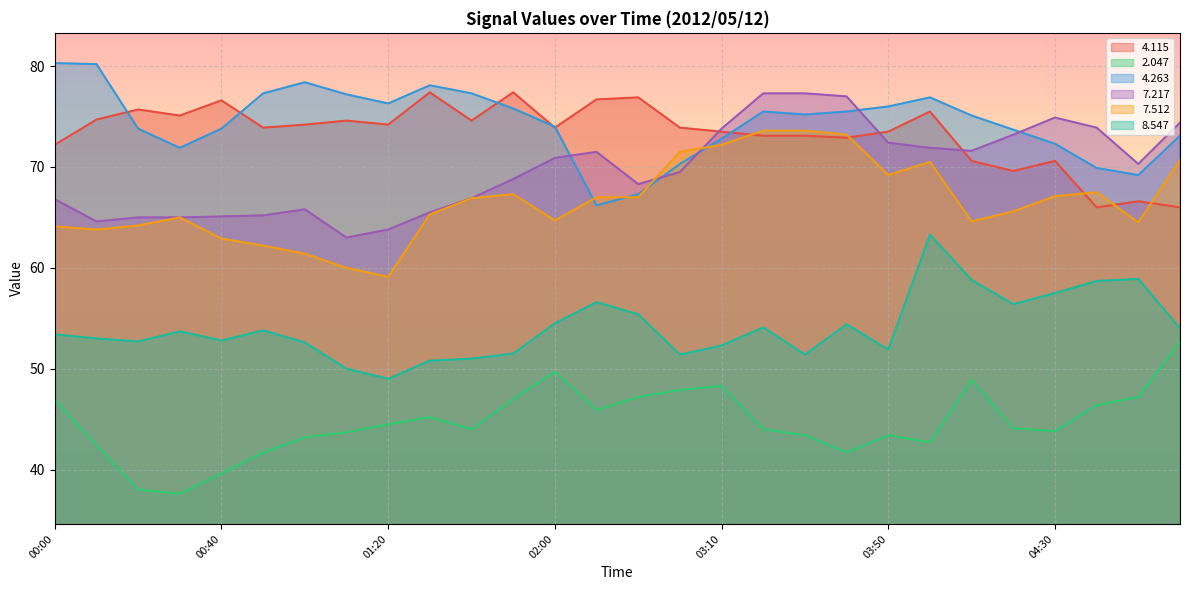

What is the difference between the maximum and minimum values in the   4.115 series?

11.4